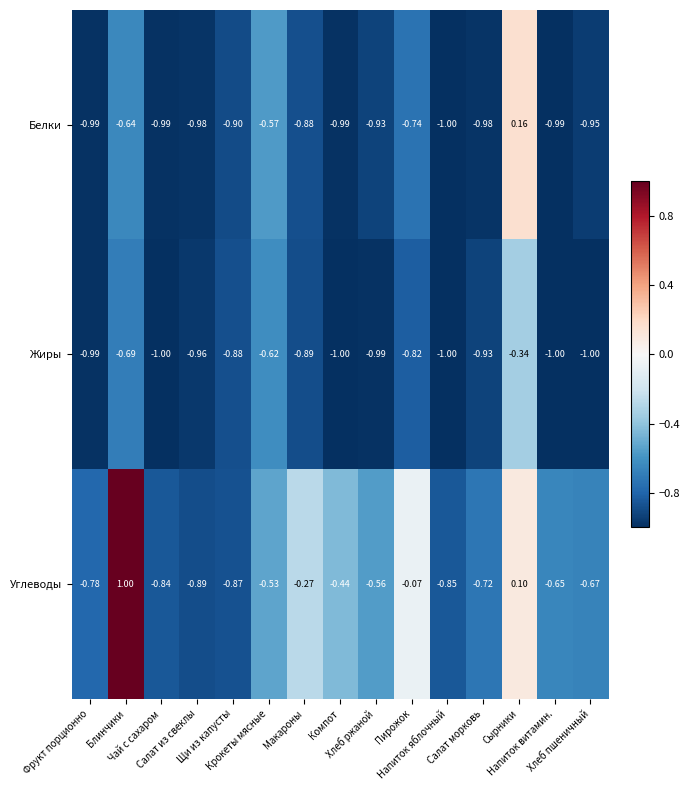

List the series in order of their peak value, highest first.

Углеводы, Белки, Жиры